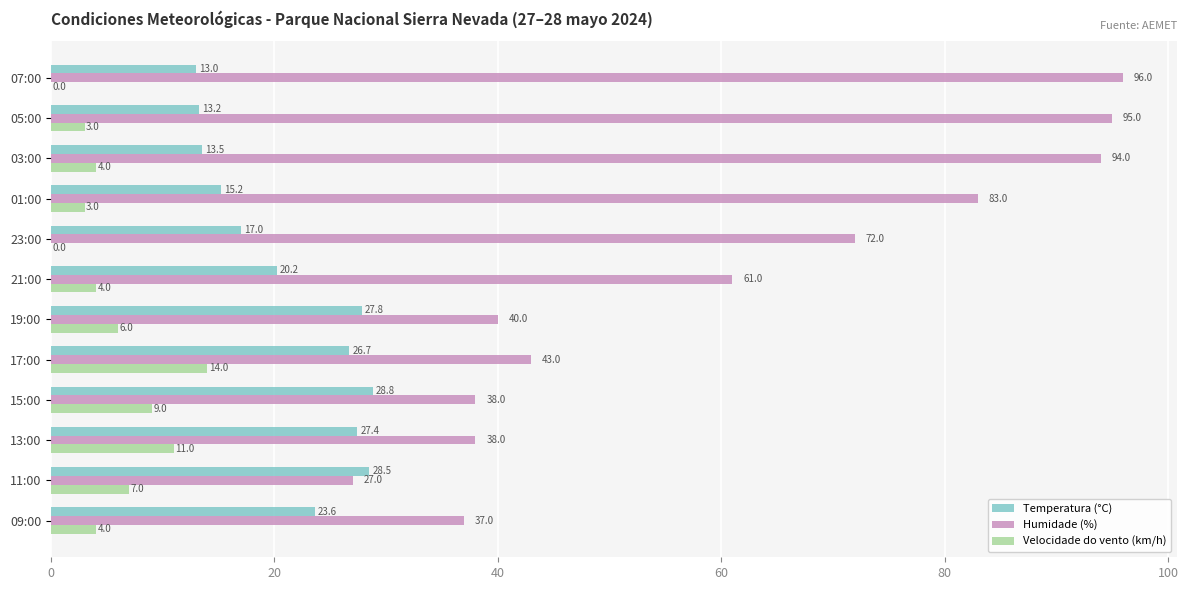

Between 21:00 and 13:00, which series saw the biggest shift?

Humidade (%)